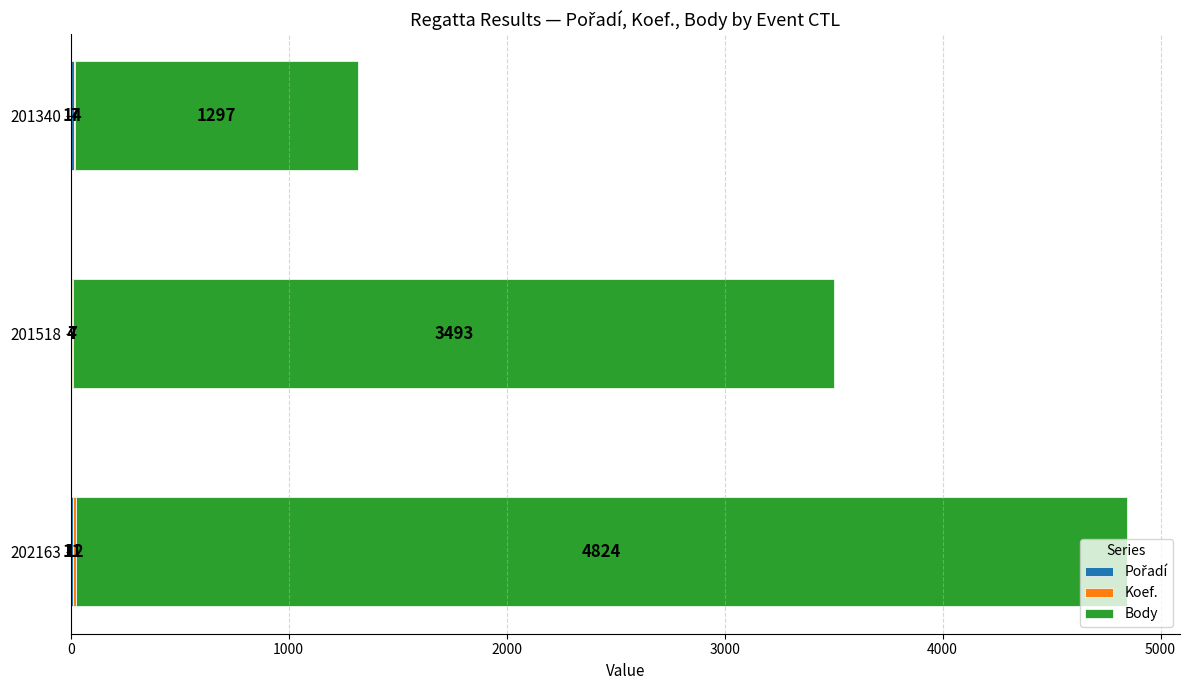

What is the total value across all series at 201518?

3504